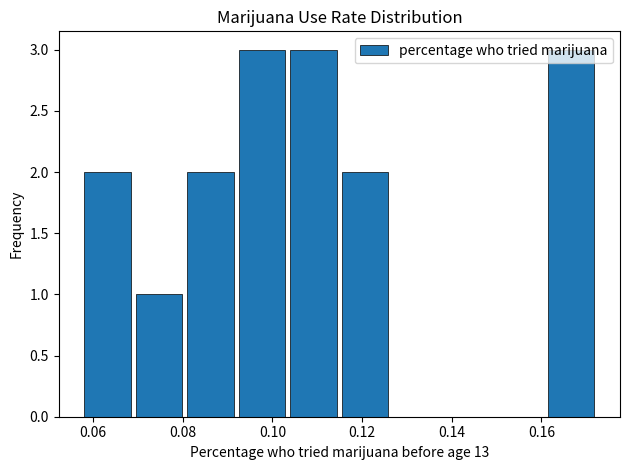

Reading left to right, transcribe this chart: for each bar, give the range it covers on the x-axis and its height. Neither the bar edges nor the heights are printed on the chart, so give them approximately, as read against the axes.

0.058 to 0.070: 2
0.070 to 0.082: 1
0.082 to 0.092: 2
0.092 to 0.104: 3
0.104 to 0.116: 3
0.116 to 0.128: 2
0.128 to 0.138: 0
0.138 to 0.150: 0
0.150 to 0.162: 0
0.162 to 0.174: 3